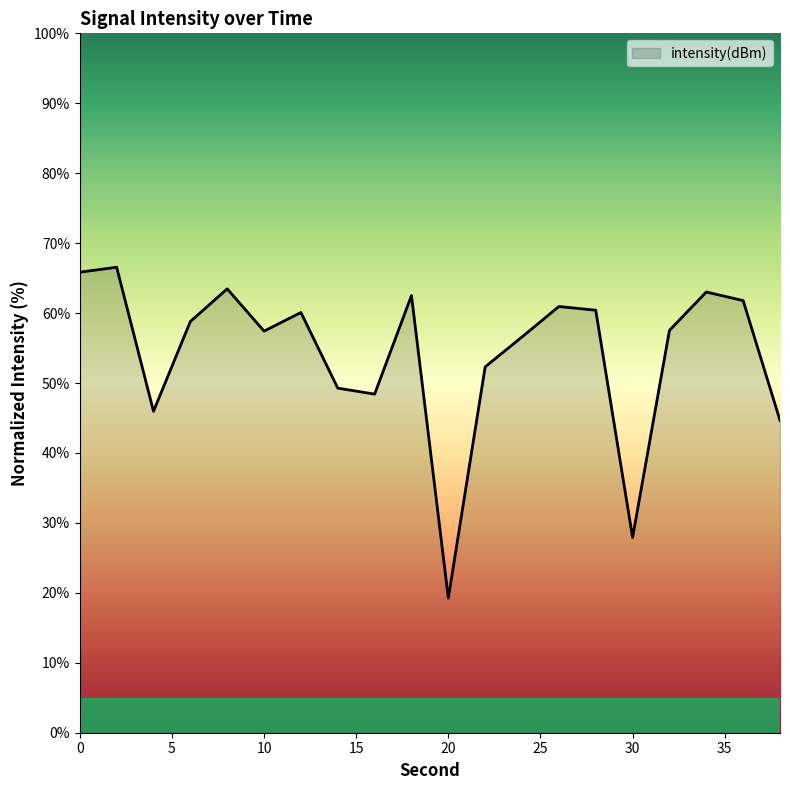

What is the difference between the maximum and minimum values?

47.3